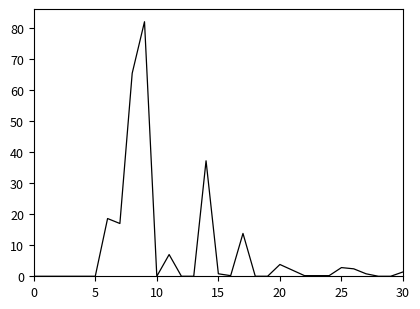

What is the difference between the maximum and minimum values?

82.0